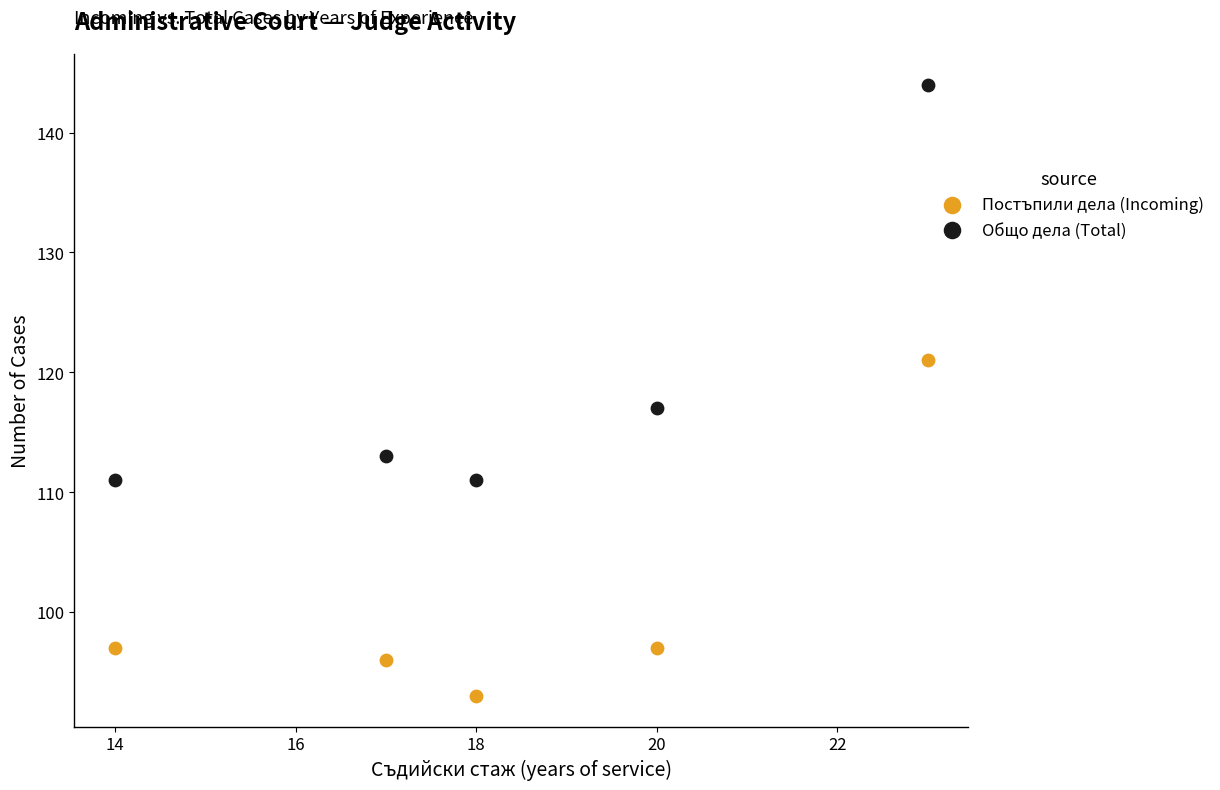

Which series contains the lowest Y value?

Постъпили дела (Incoming)